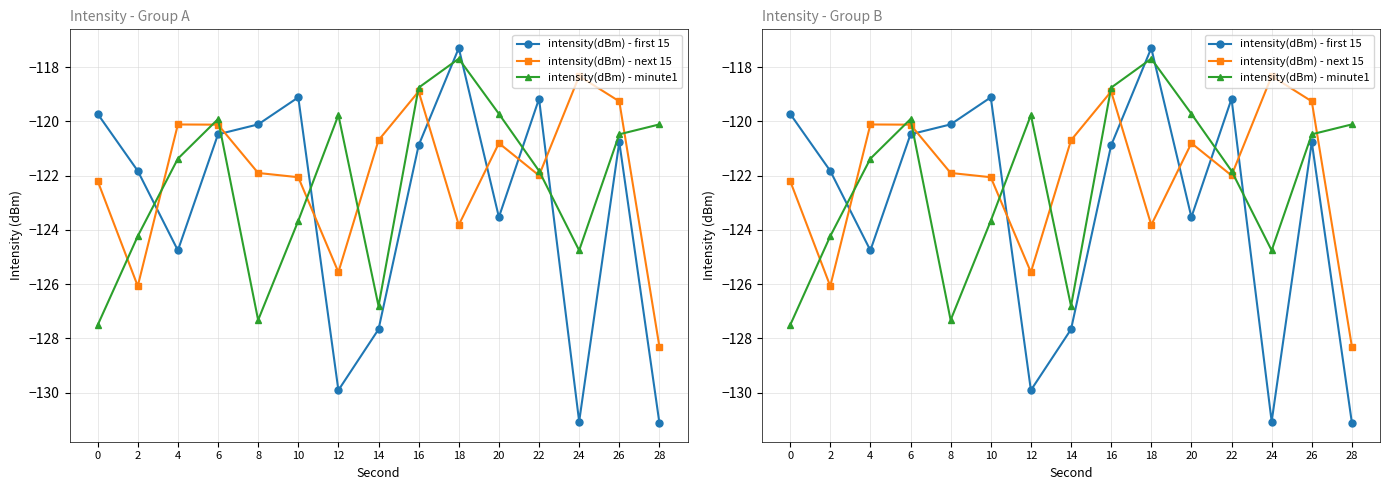

Which series ends up on top after the final intersection of intensity(dBm) - first 15 and intensity(dBm) - minute1?

intensity(dBm) - minute1